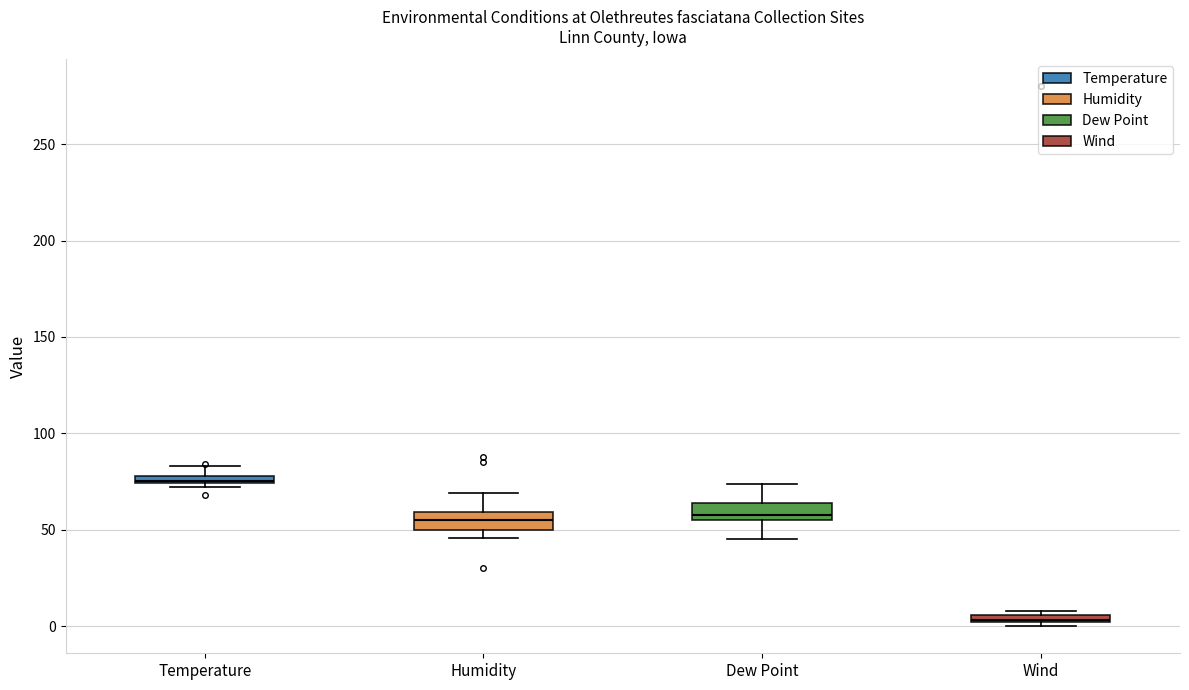

Which box's median line is the lowest?

Wind